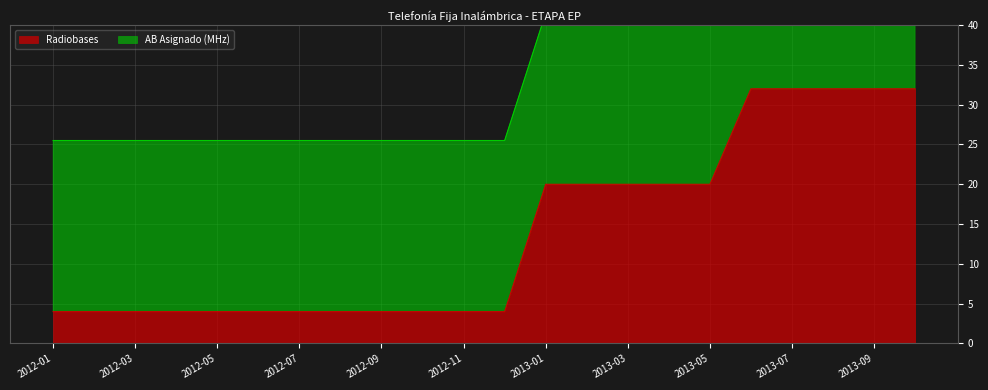

Reading left to right, extract all data points from this chart.

2012-01=4	2012-02=4	2012-03=4	2012-04=4	2012-05=4	2012-06=4	2012-07=4	2012-08=4	2012-09=4	2012-10=4	2012-11=4	2012-12=4	2013-01=20	2013-02=20	2013-03=20	2013-04=20	2013-05=20	2013-06=32	2013-07=32	2013-08=32	2013-09=32	2013-10=32